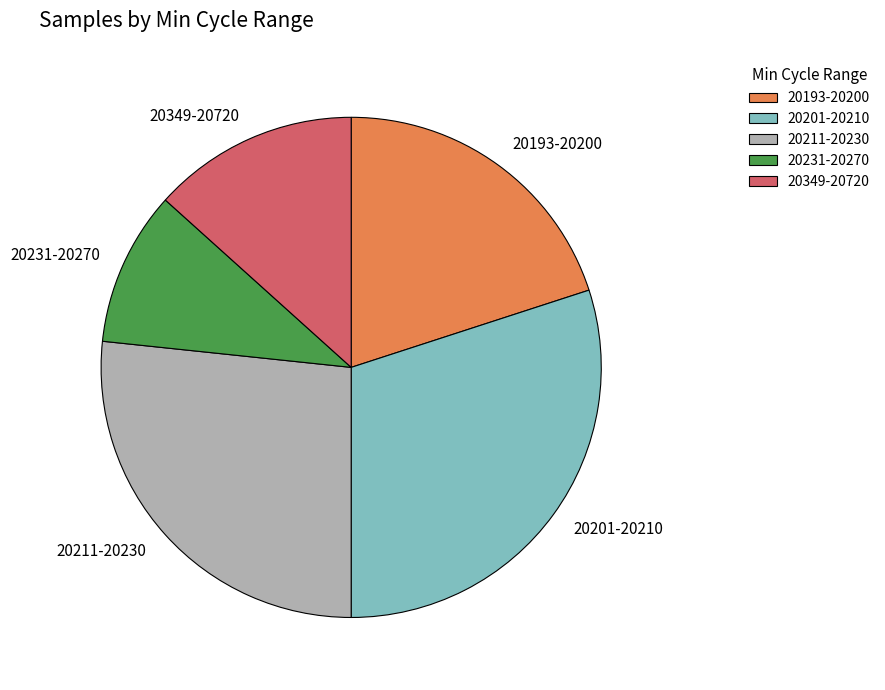

Is there a majority slice in this chart?

No